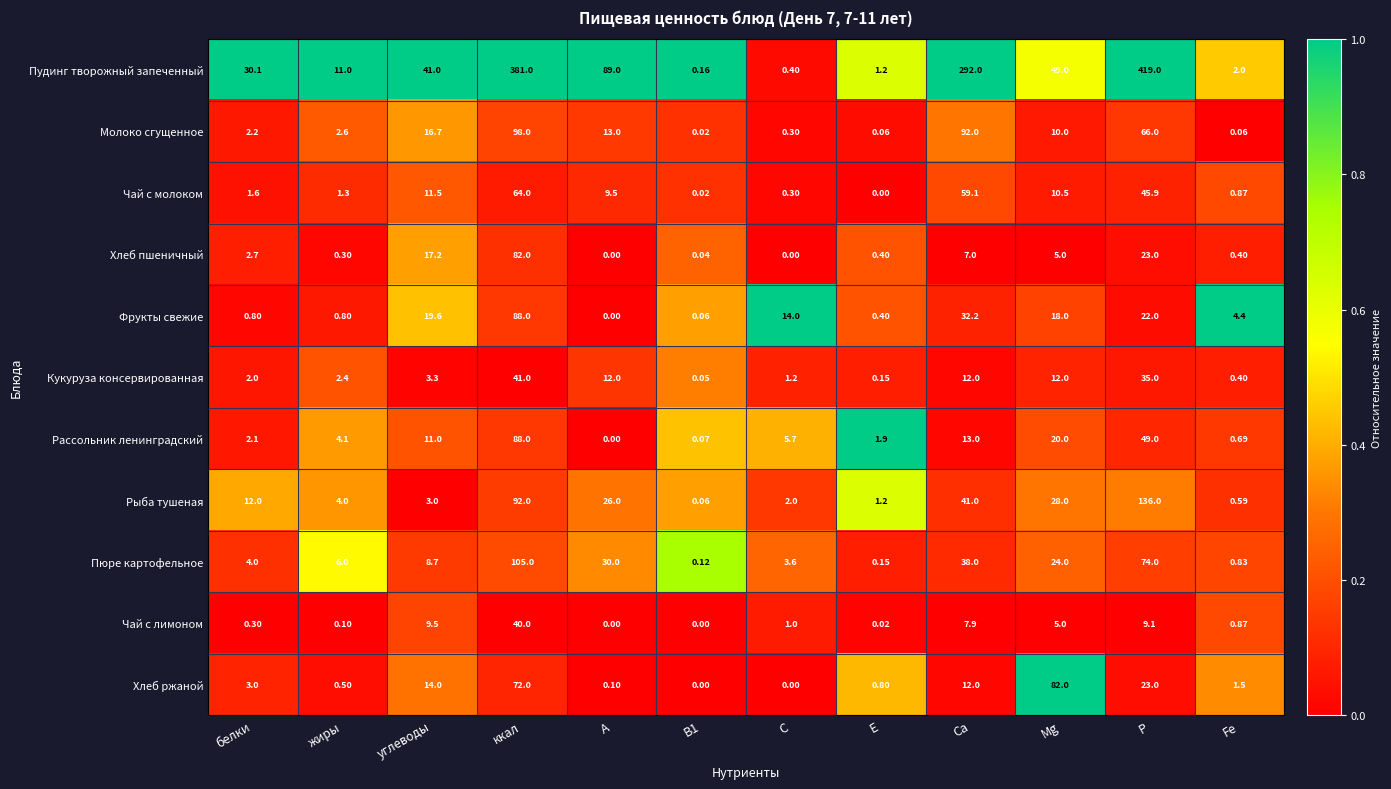

At which label does Хлеб пшеничный first exceed 2?

белки